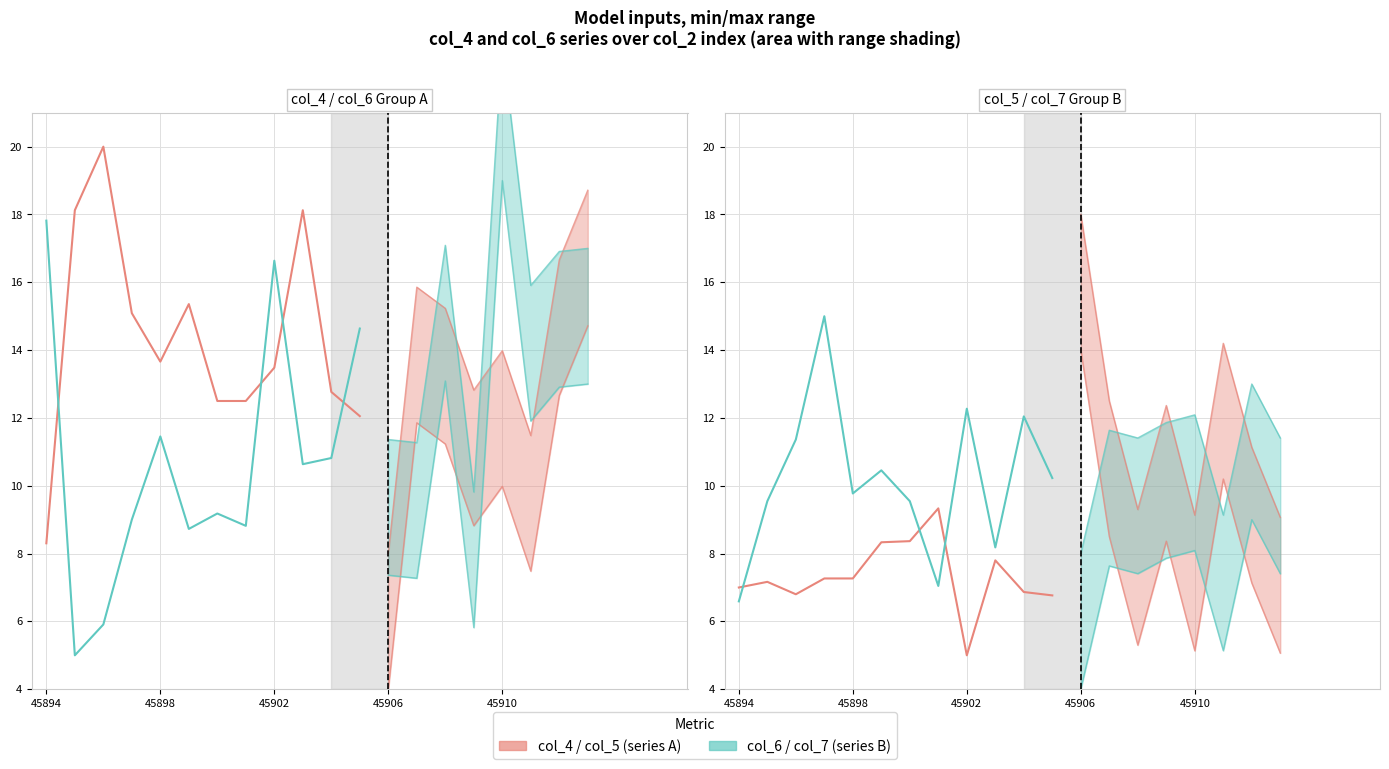

How many lines are shown in the chart?

4